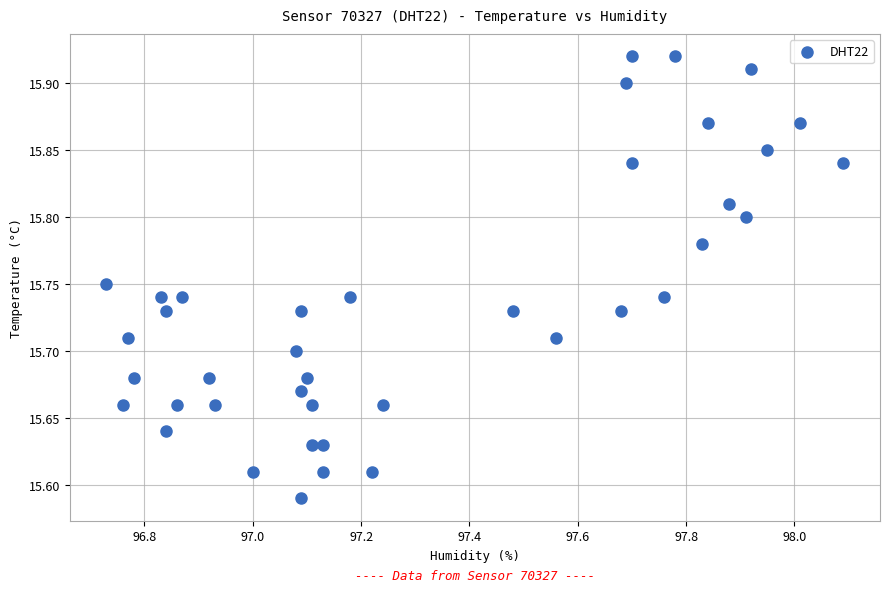

What is the range of Y values (max minus min)?

0.3